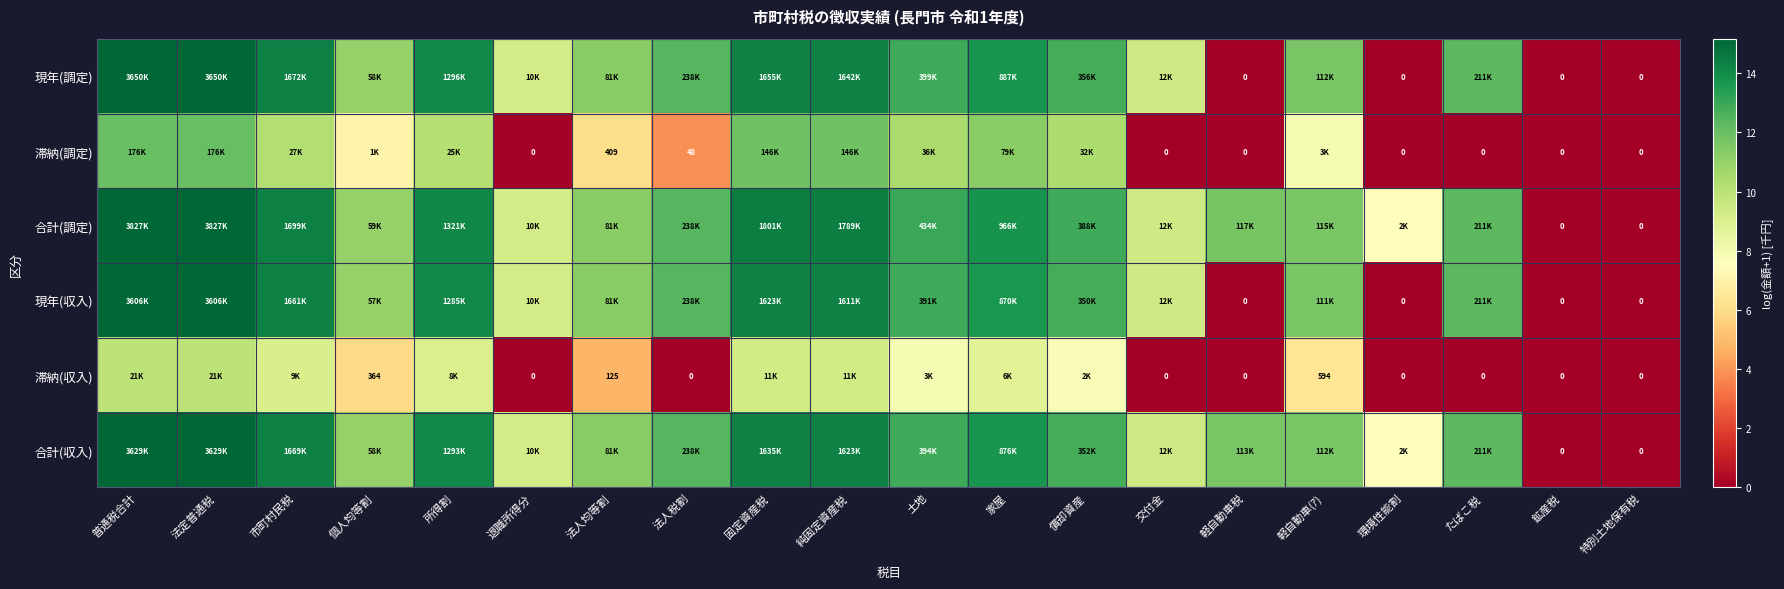

Which series has the largest total across all categories?

合計(調定)